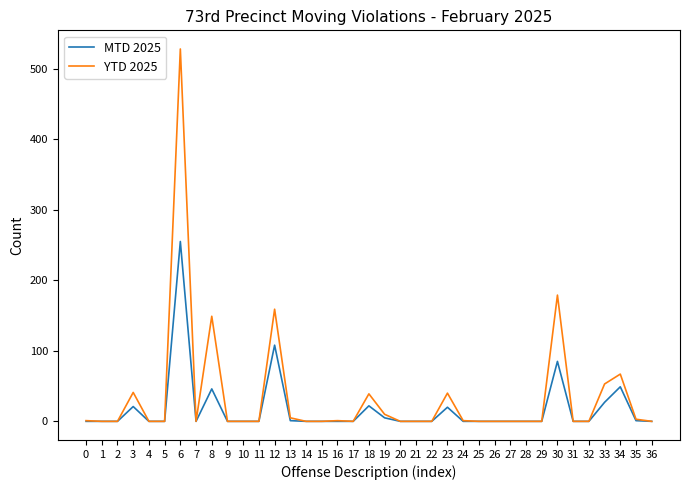

At which category is the sum across all series the highest?

6